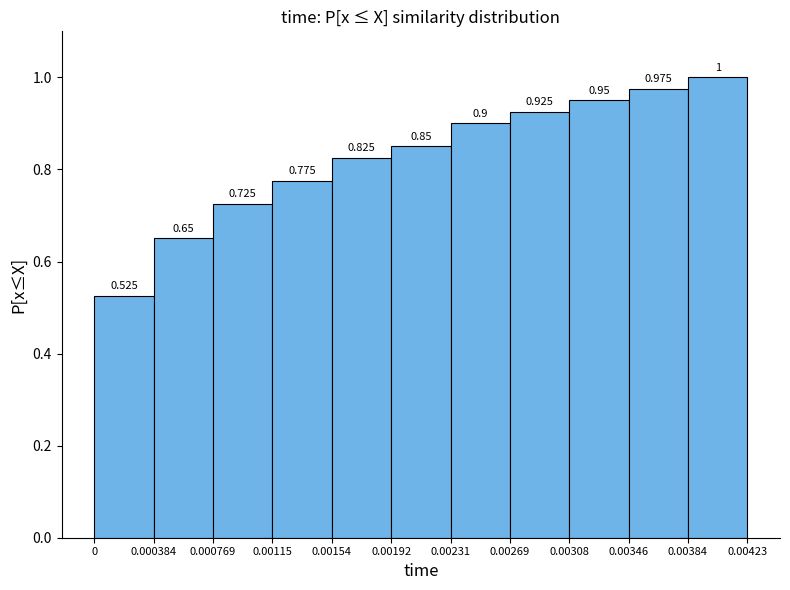

Which range on the x-axis has the tallest bar?

0.00384 to 0.00423